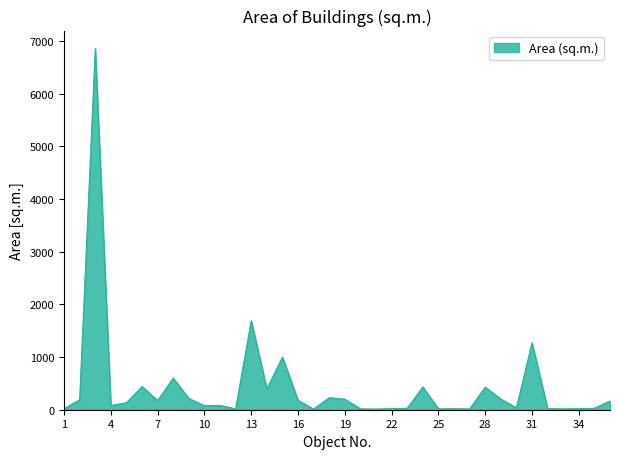

How many lines are shown in the chart?

1